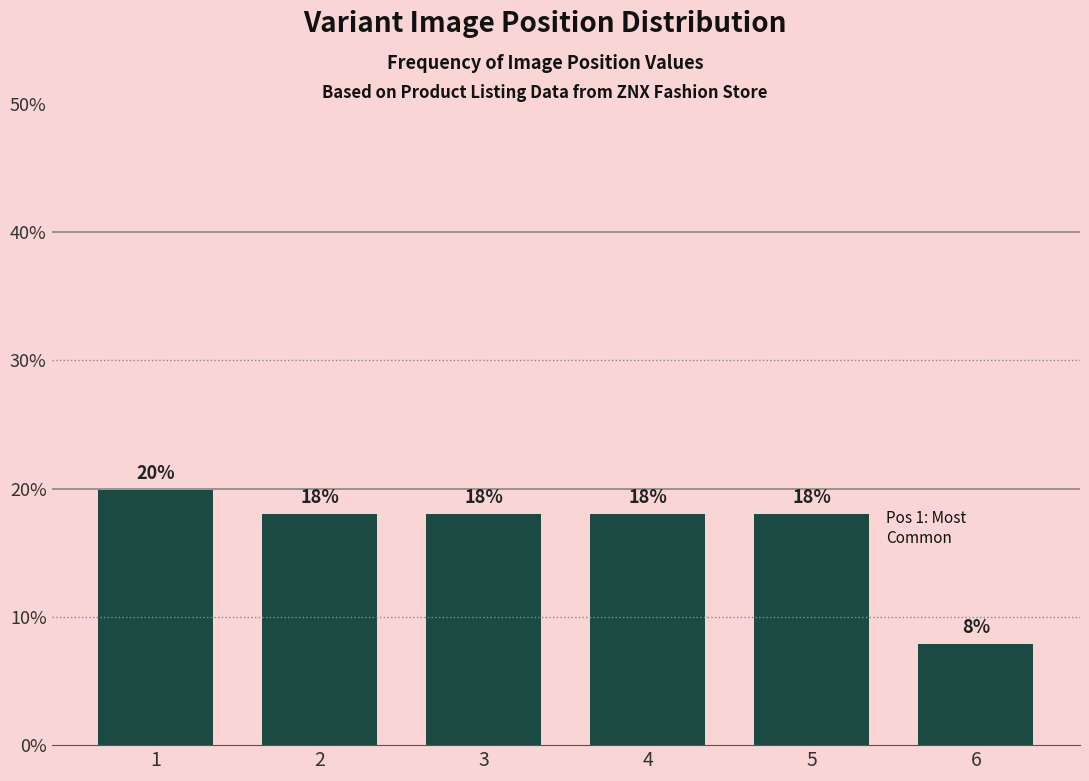

Read the value at 6.

7.9